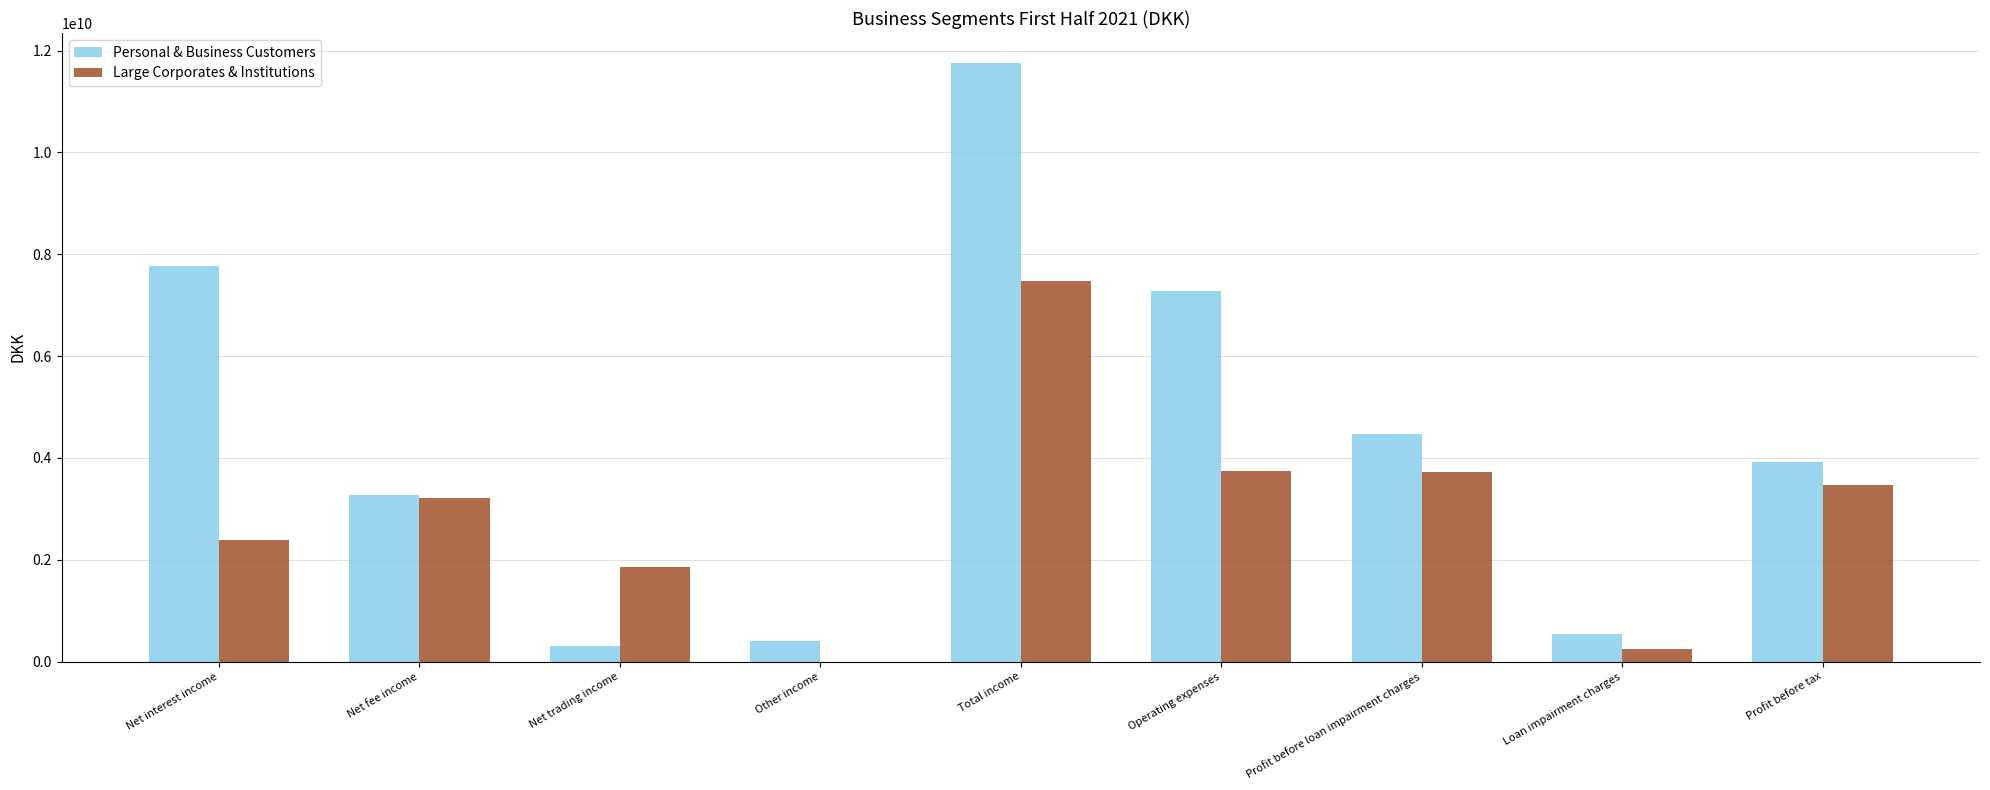

Count the number of data series in this chart.

2